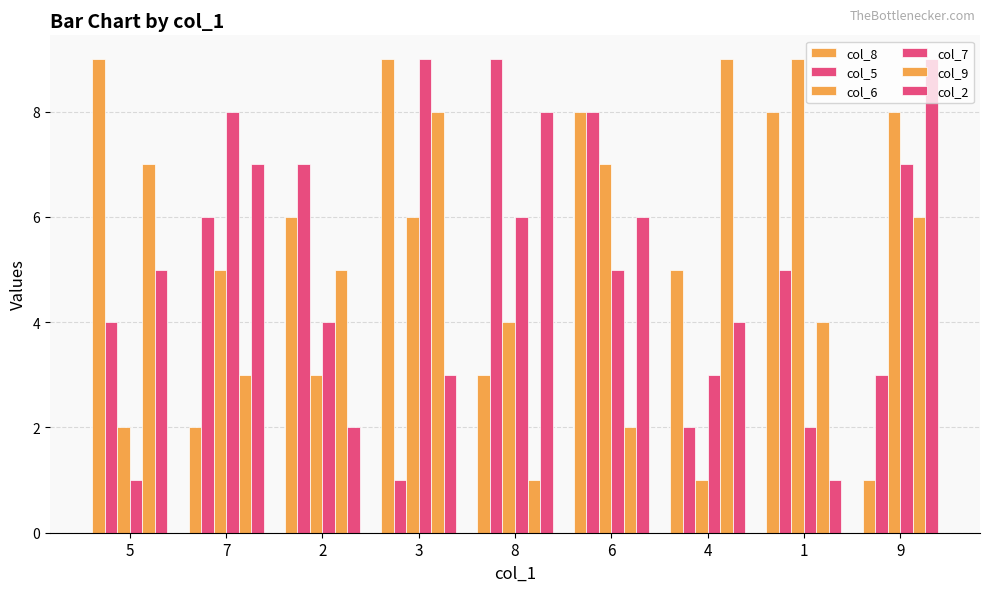

Count the number of data series in this chart.

6